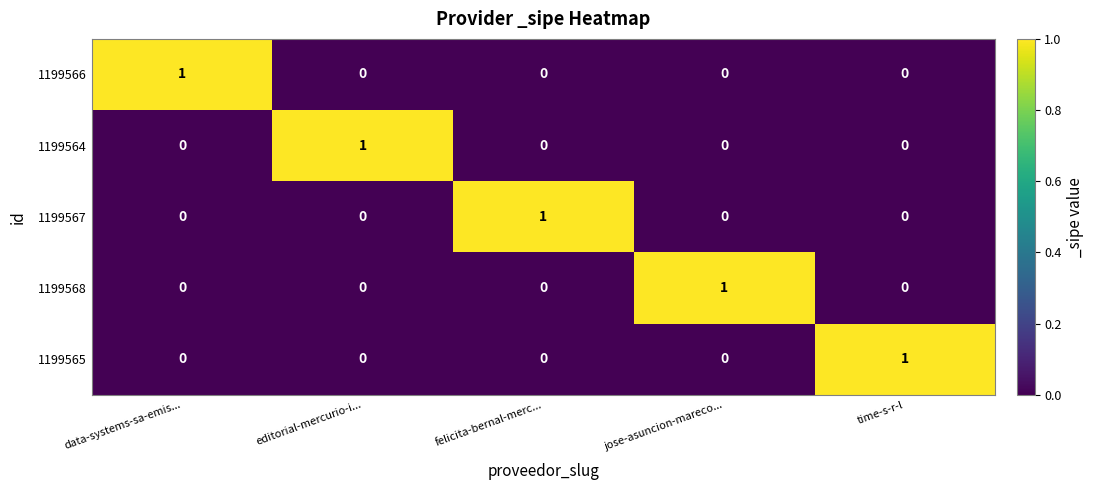

The value of 1199567 at editorial-mercurio-i... is 0. True or false?

True